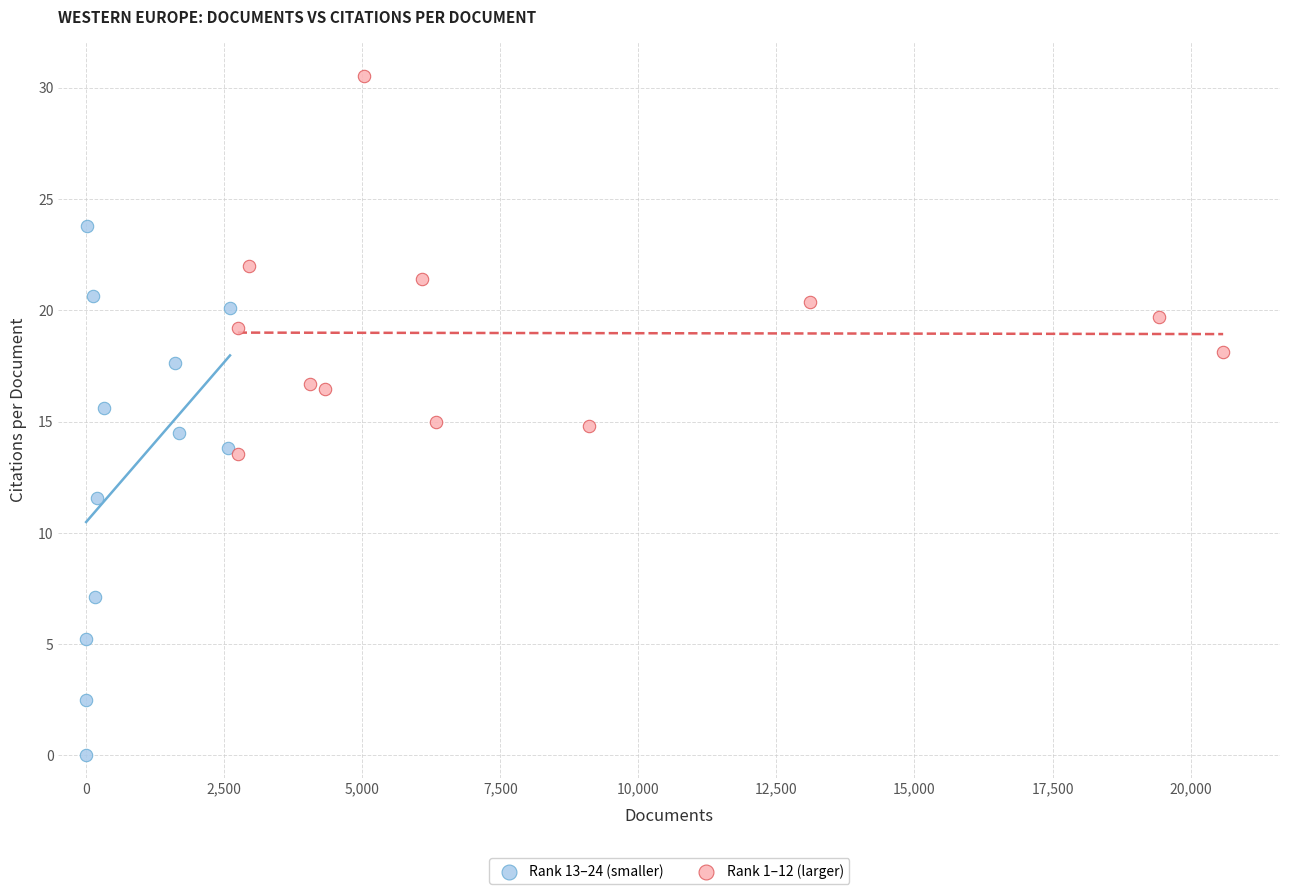

What are all the series names shown in the legend?

Rank 13–24 (smaller), Rank 1–12 (larger)